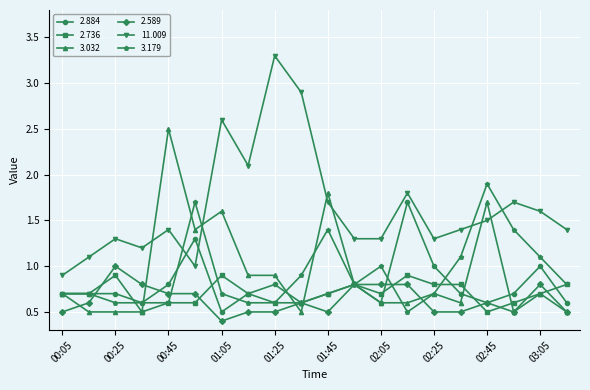

What is the difference between the maximum and minimum values in the 11.009 series?

2.4